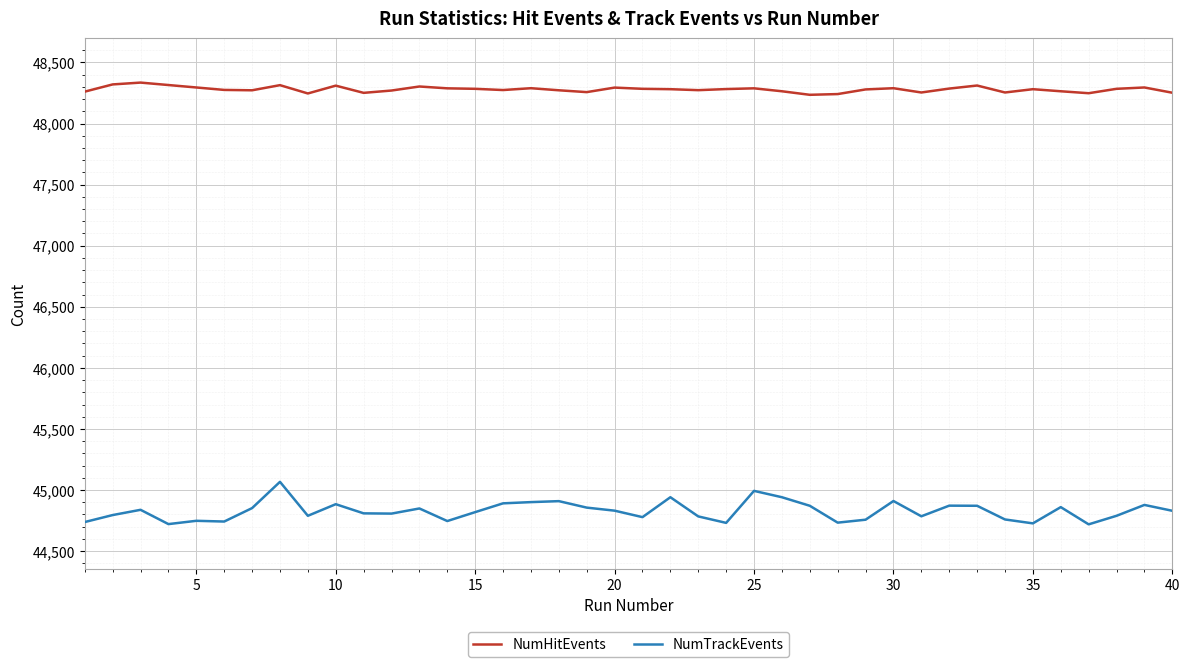

Rank the series by their average value, from lowest to highest.

NumTrackEvents, NumHitEvents